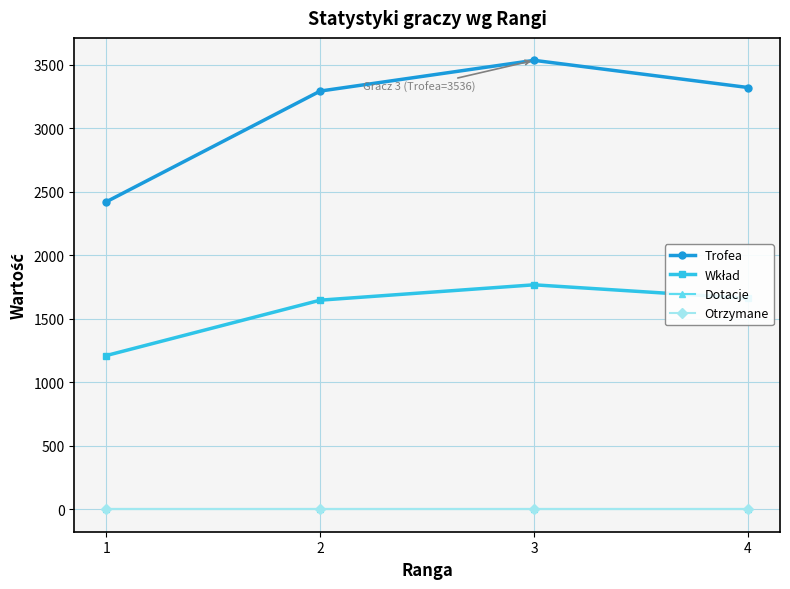

Is the value of Dotacje at 2 greater than the value of Trofea at 3?

No